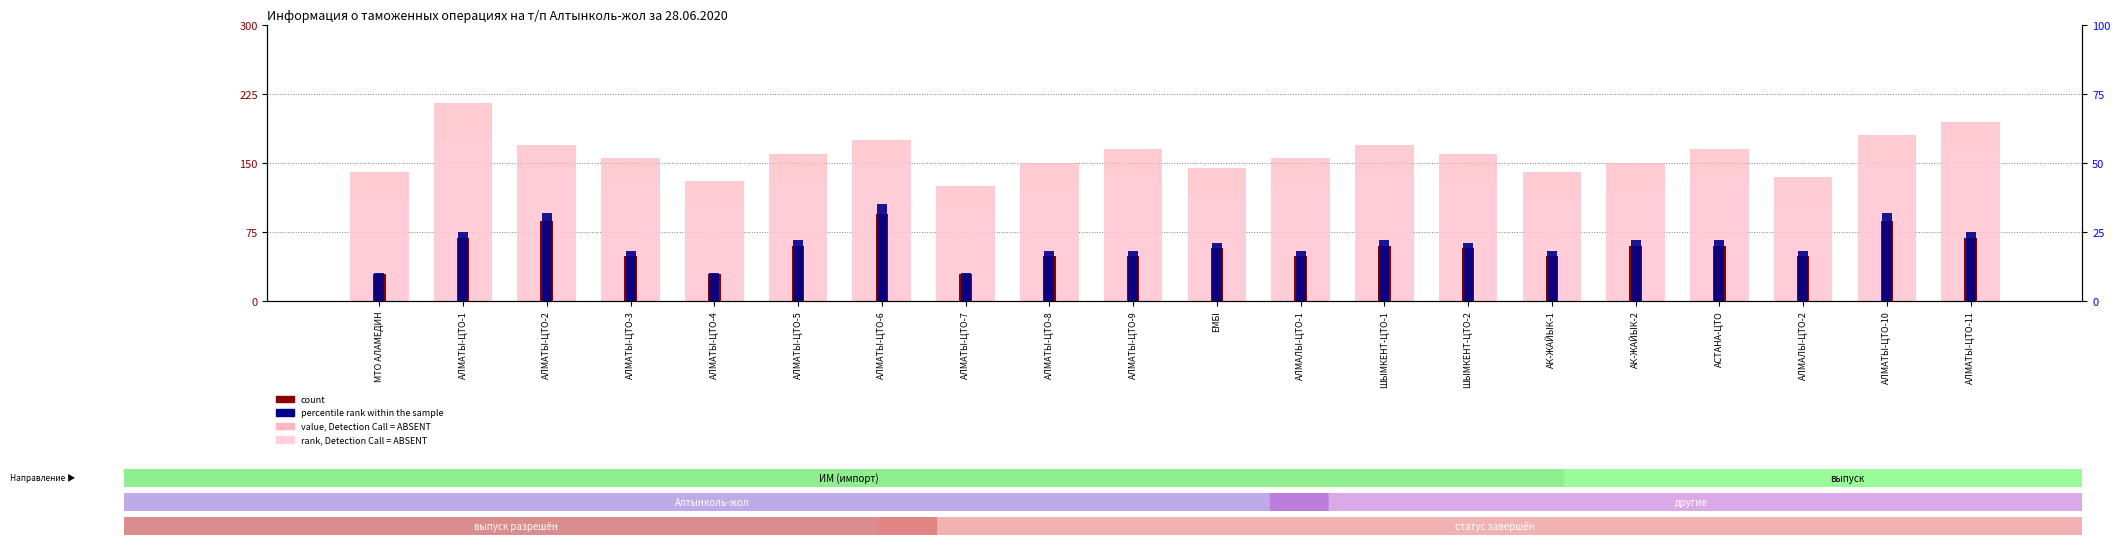

At which label does rank, Detection Call = ABSENT reach its peak?

АЛМАТЫ-ЦТО-1